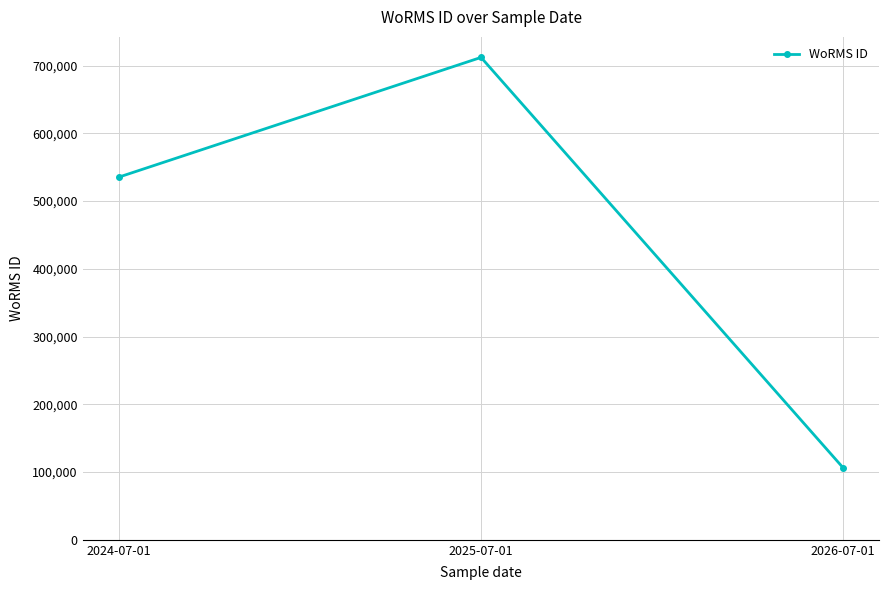

Rank the categories by value from lowest to highest.

2026-07-01, 2024-07-01, 2025-07-01